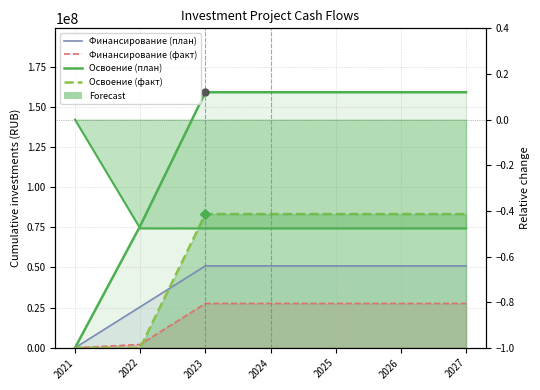

At which category is the sum across all series the highest?

2023